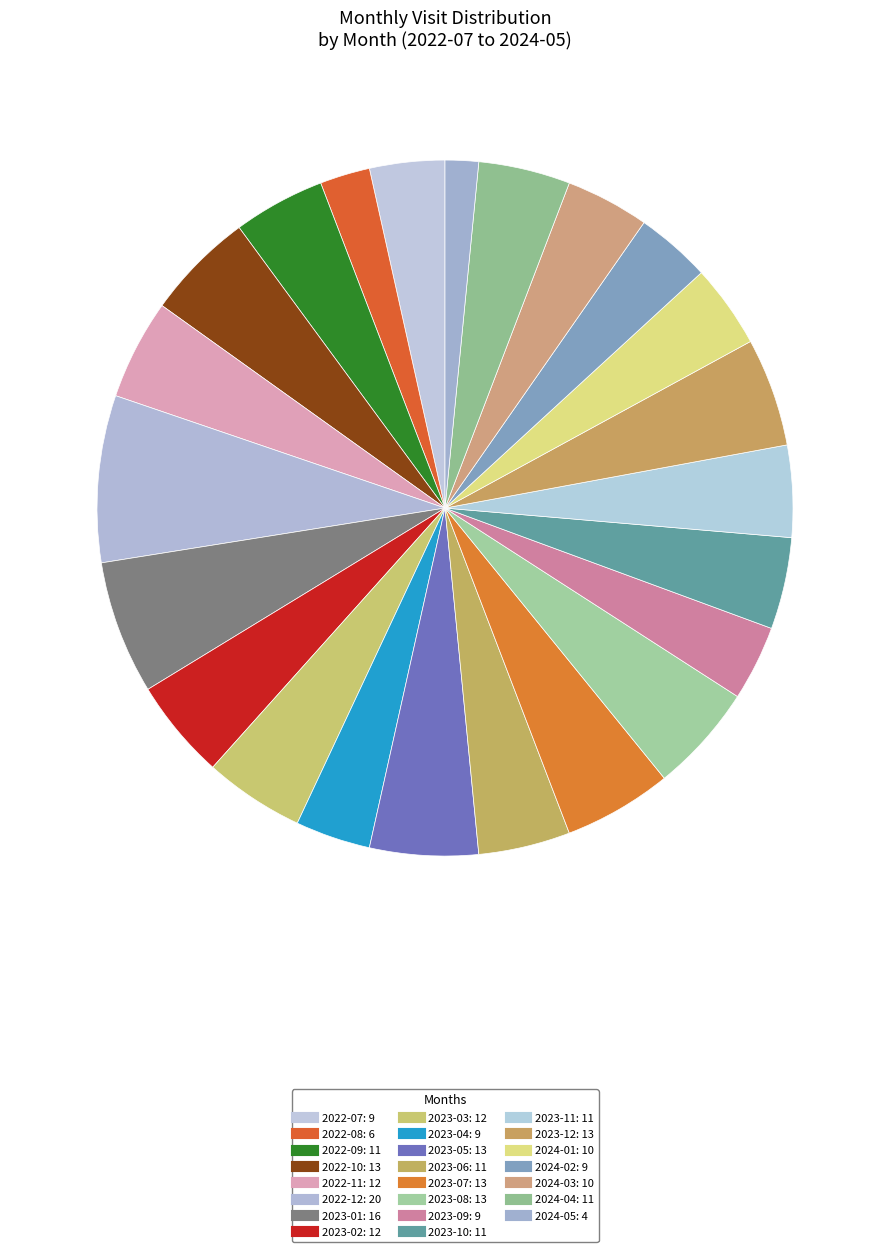

To the nearest percent, what is the difference between the 2023-01 and 2023-09 slice percentages?

3%